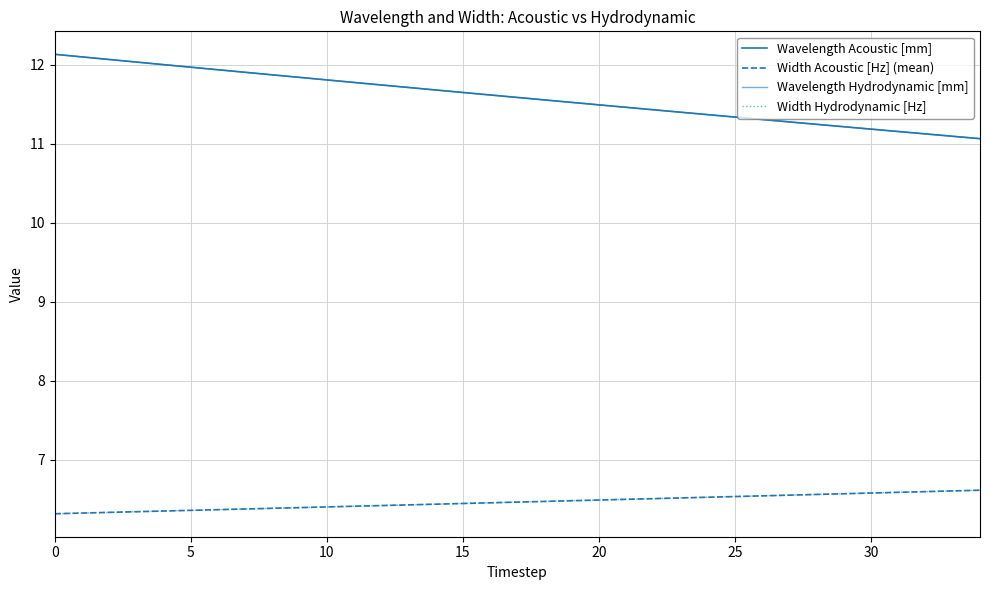

What is the value of the Wavelength Hydrodynamic [mm] point at the 17th from the left?

11.6